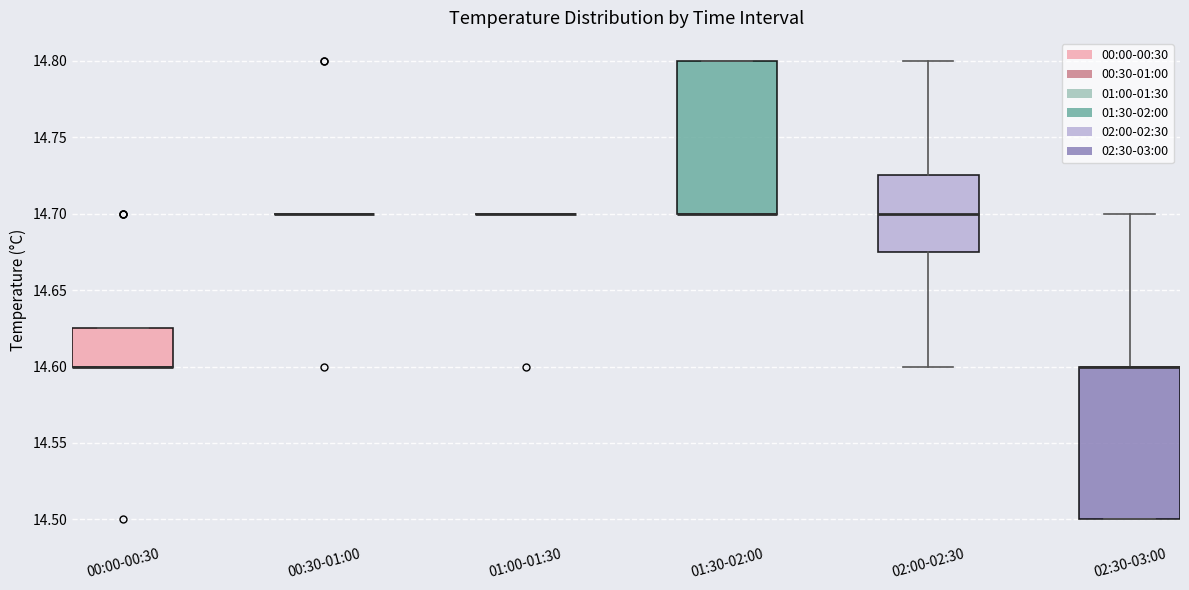

Reading left to right, read every box against the y-axis: the position of its median line, the range the box covers, and the ends of its whiskers. The values are not printed on the chart, so give them approximately, as read against the axis.

00:00-00:30: median 14.600 (drawn on the box's lower edge), box 14.600 to 14.625, whiskers 14.600 to 14.625
00:30-01:00: box collapsed to a line at 14.700, whiskers 14.700 to 14.700
01:00-01:30: box collapsed to a line at 14.700, whiskers 14.700 to 14.700
01:30-02:00: median 14.700 (drawn on the box's lower edge), box 14.700 to 14.800, whiskers 14.700 to 14.800
02:00-02:30: median 14.700, box 14.675 to 14.725, whiskers 14.600 to 14.800
02:30-03:00: median 14.600 (drawn on the box's upper edge), box 14.500 to 14.600, whiskers 14.500 to 14.700